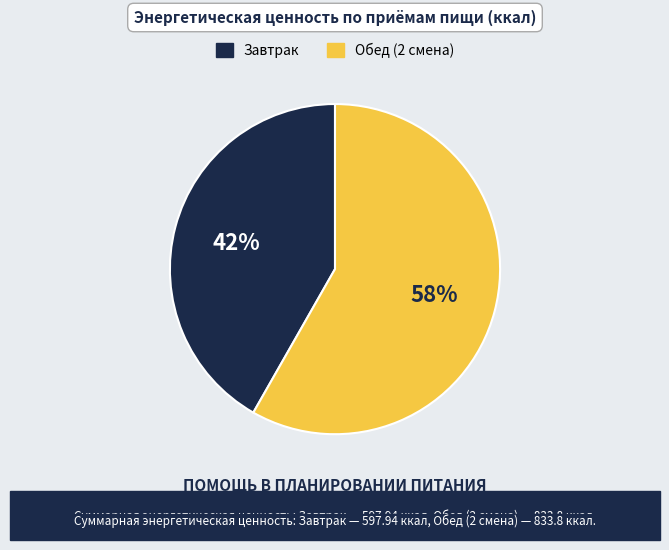

What is the ratio of the value at Завтрак to the value at Обед (2 смена)?

0.7